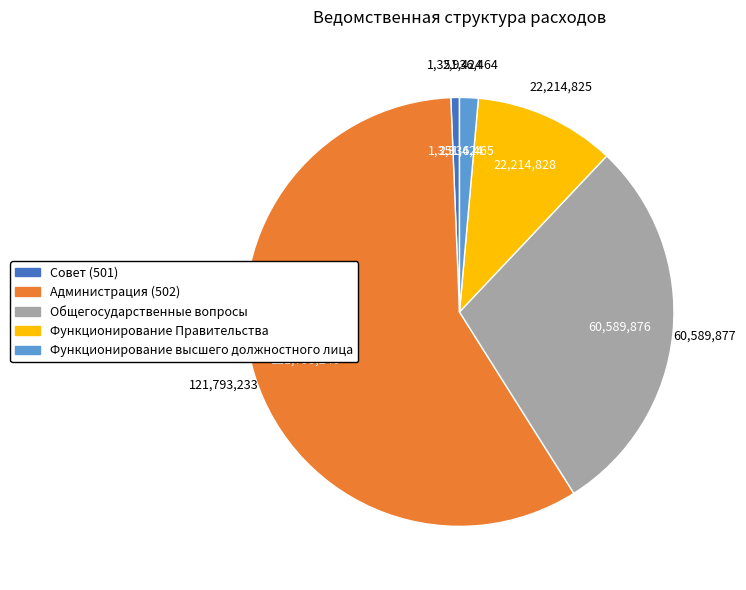

Which slice represents more than half of the pie?

Администрация (502)